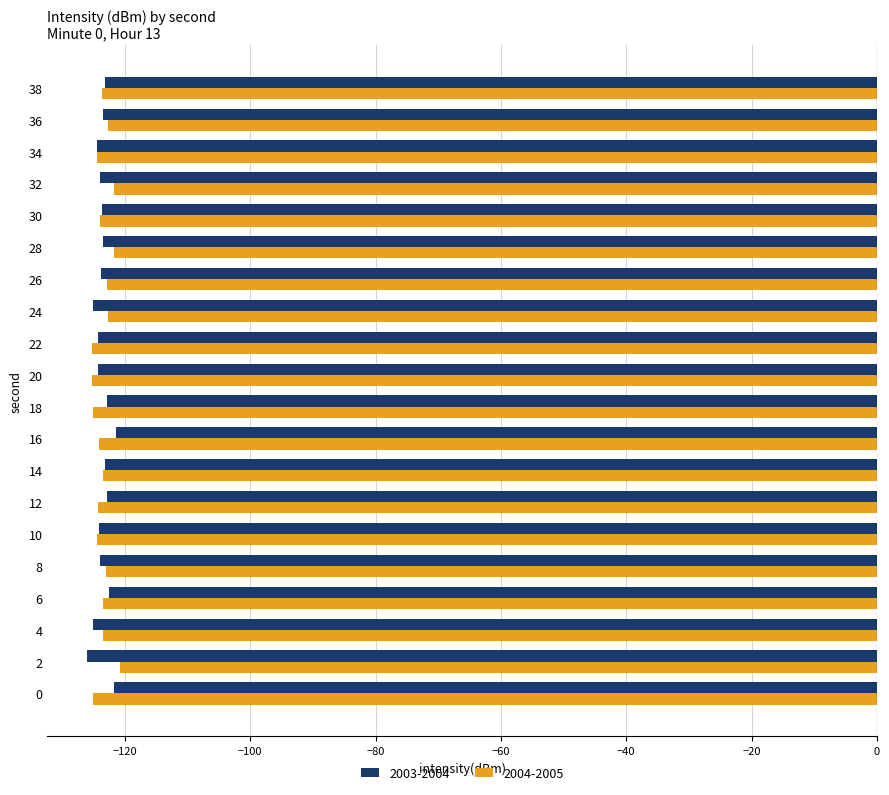

What is the total value across all series at 36?

-246.3